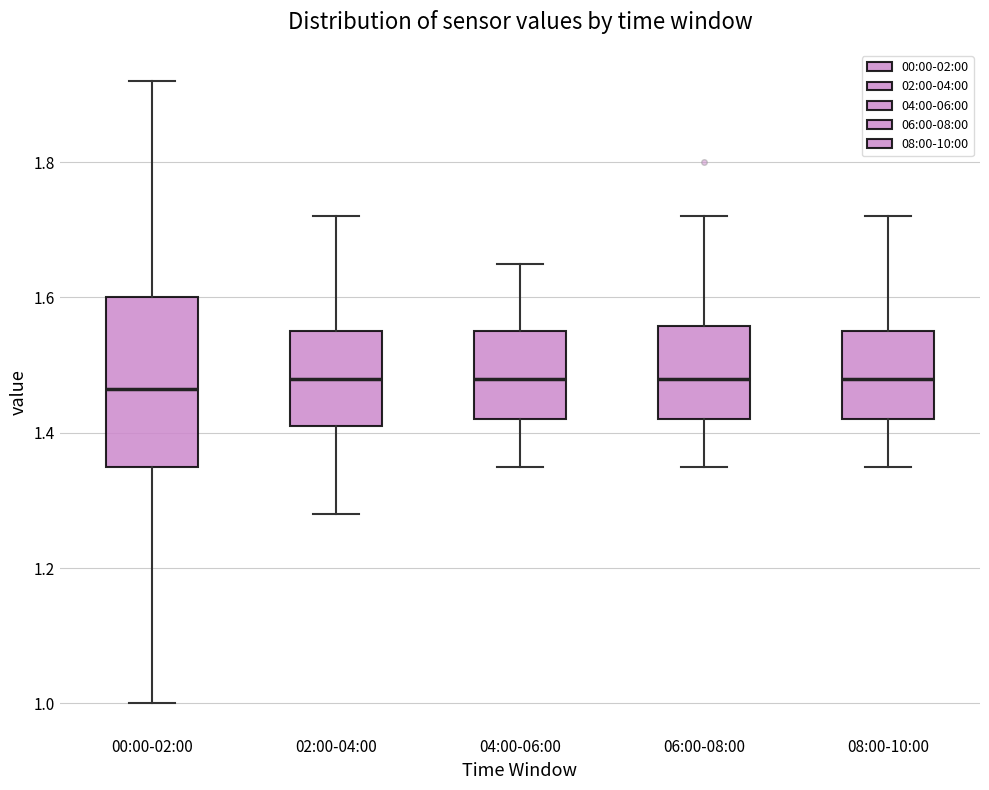

Reading left to right, read every box against the y-axis: the position of its median line, the range the box covers, and the ends of its whiskers. The values are not printed on the chart, so give them approximately, as read against the axis.

00:00-02:00: median 1.46, box 1.36 to 1.60, whiskers 1.00 to 1.92
02:00-04:00: median 1.48, box 1.42 to 1.56, whiskers 1.28 to 1.72
04:00-06:00: median 1.48, box 1.42 to 1.56, whiskers 1.36 to 1.66
06:00-08:00: median 1.48, box 1.42 to 1.56, whiskers 1.36 to 1.72
08:00-10:00: median 1.48, box 1.42 to 1.56, whiskers 1.36 to 1.72